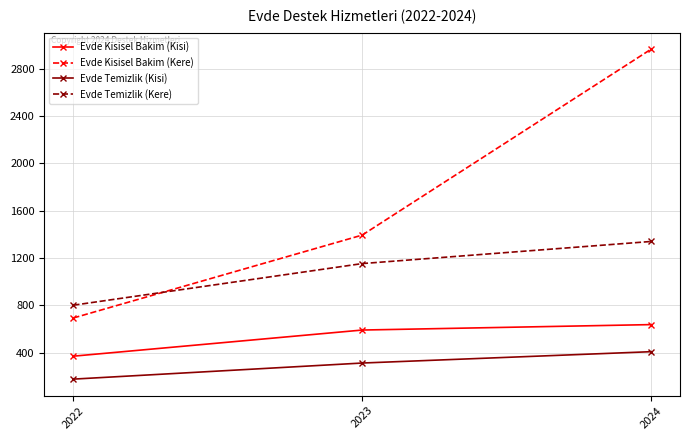

What is the total value across all series at 2023?

3446